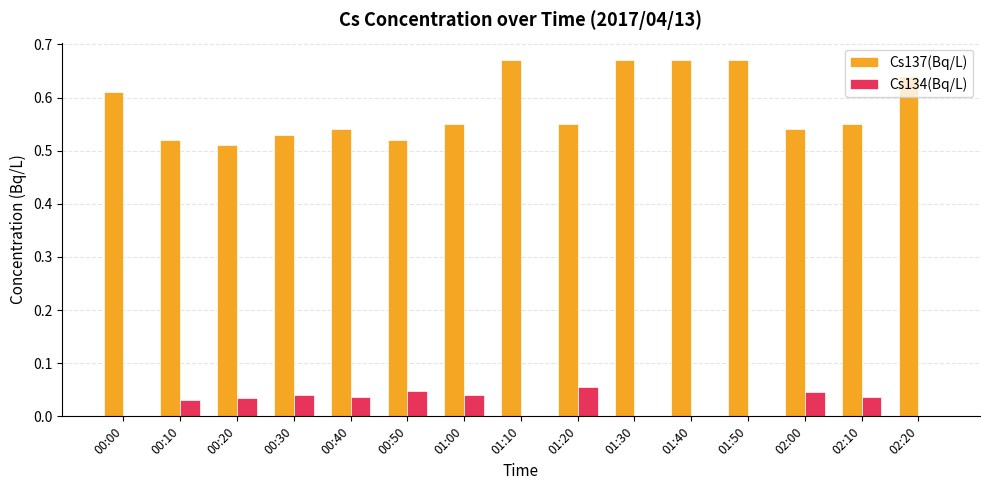

True or false: Cs134(Bq/L) has a value of 0.0 at 01:40.

True